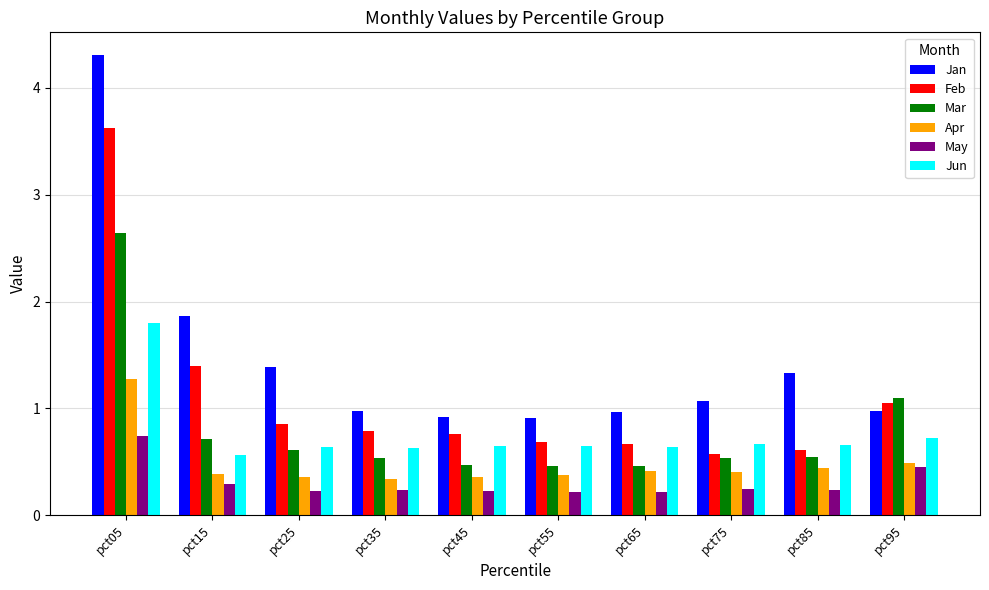

True or false: Mar has a value of 0.5 at pct35.

True